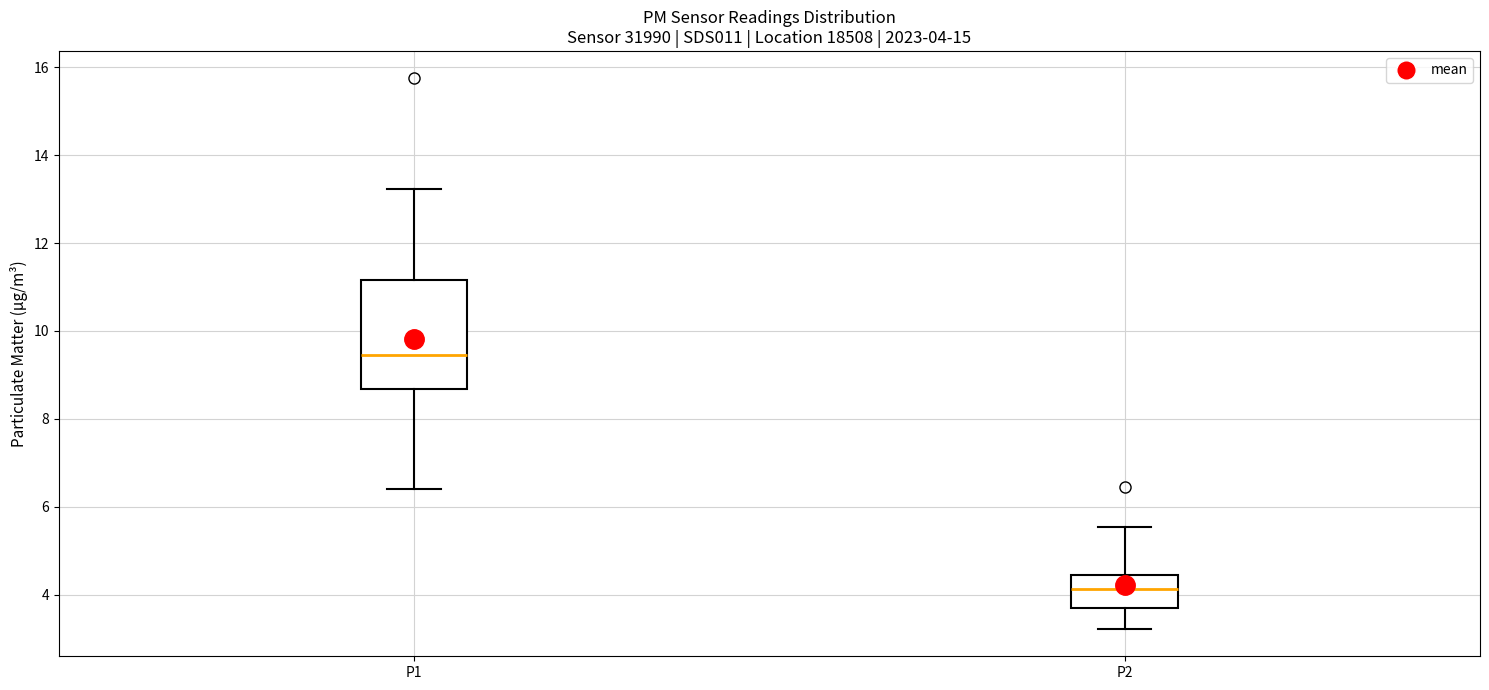

Which box's median line is the highest?

P1